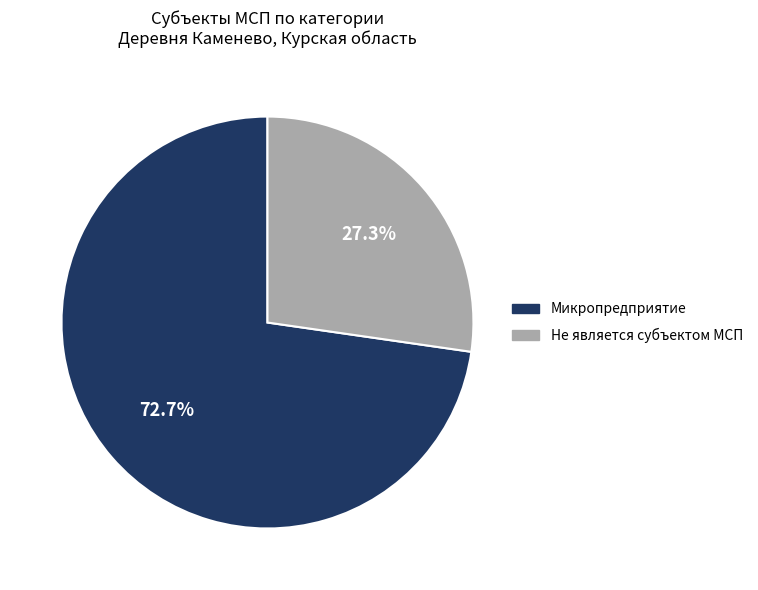

Rank the categories by value from lowest to highest.

Не является субъектом МСП, Микропредприятие